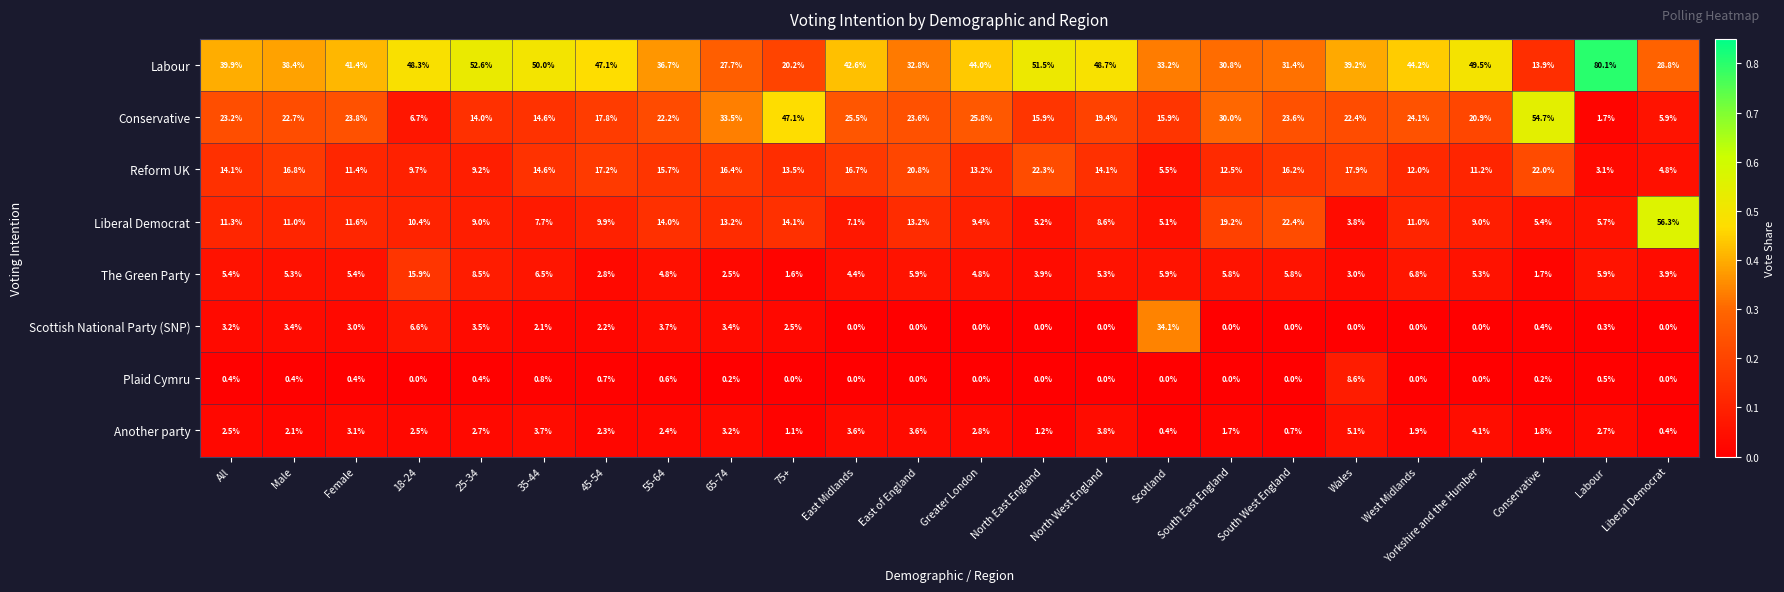

List the series in order of their peak value, lowest first.

Another party, Plaid Cymru, The Green Party, Reform UK, Scottish National Party (SNP), Conservative, Liberal Democrat, Labour